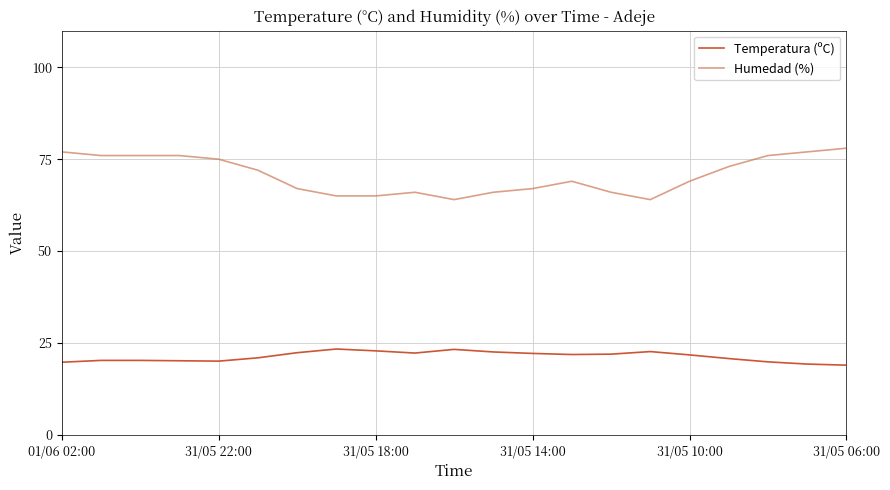

List the series in order of their peak value, lowest first.

Temperatura (ºC), Humedad (%)